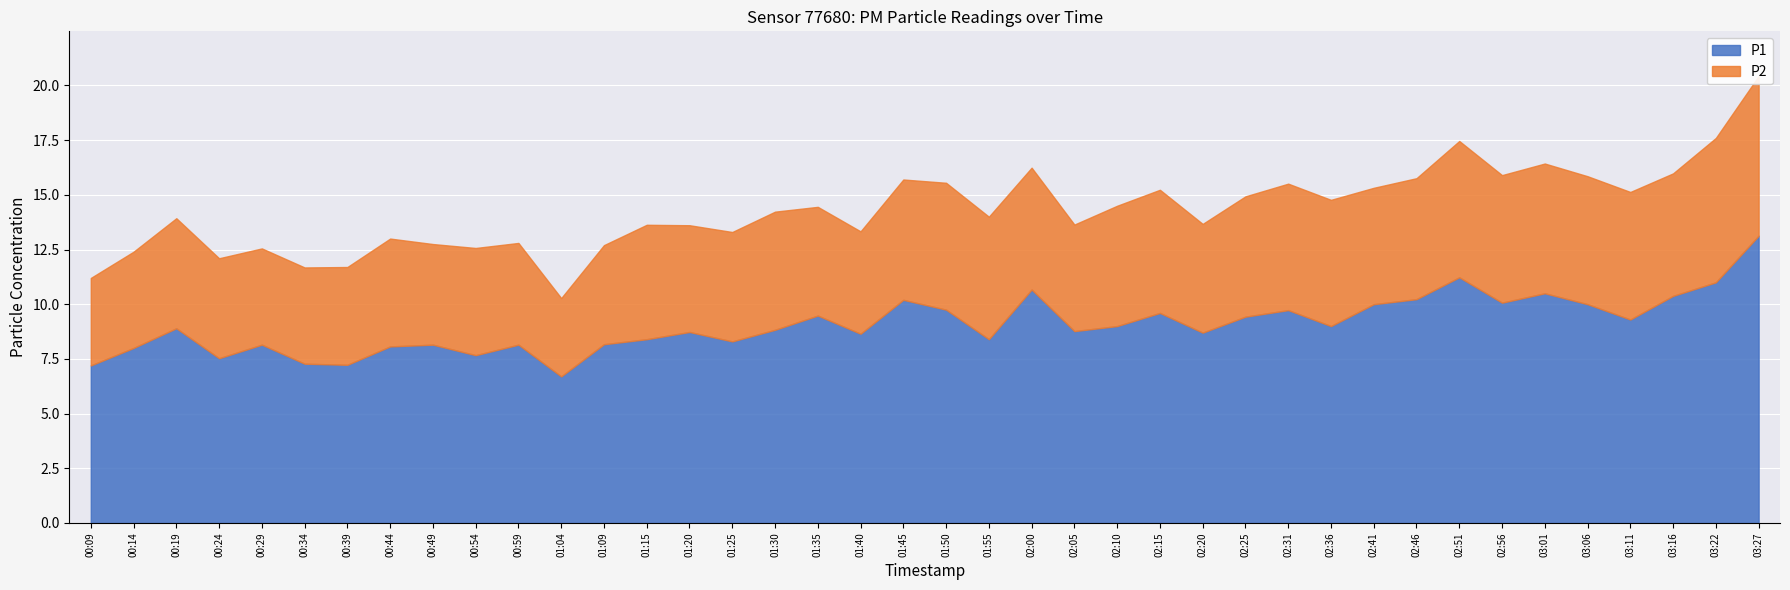

What are all the series names shown in the legend?

P1, P2